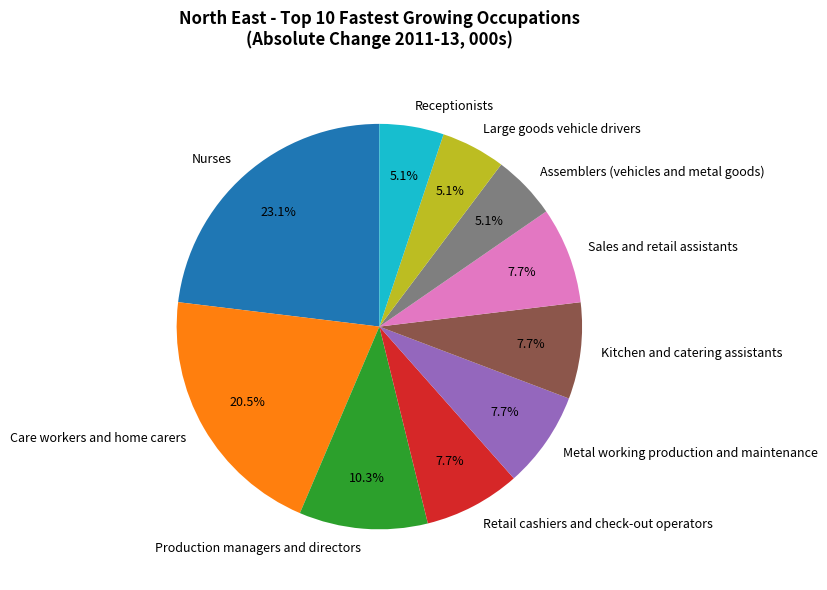

Is there any slice that represents more than half of the pie?

No